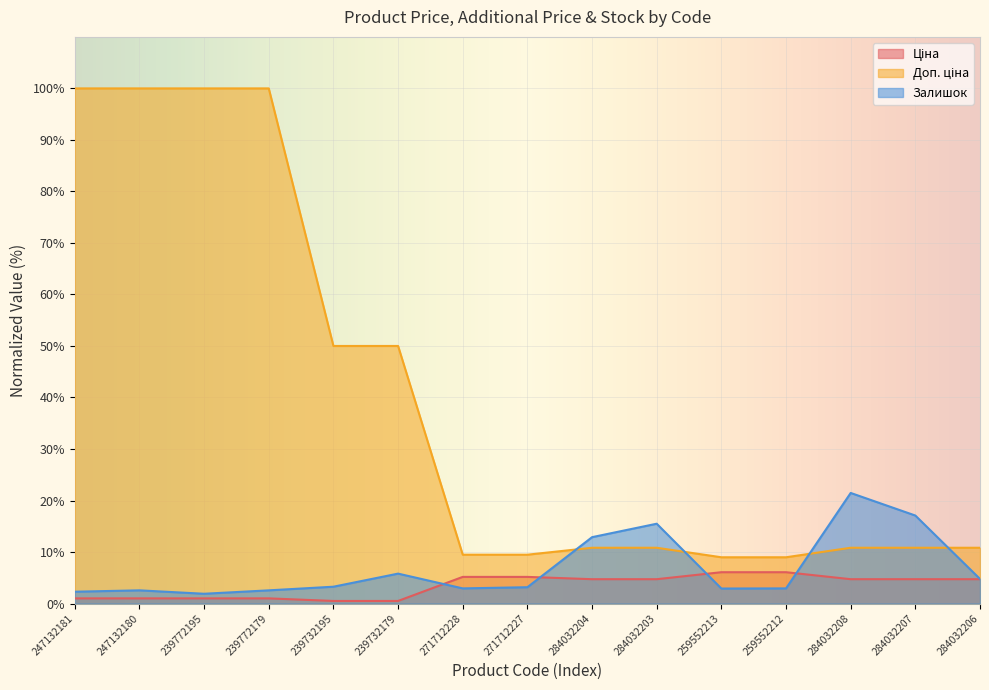

What is the total value across all series at 247132181?

103.3